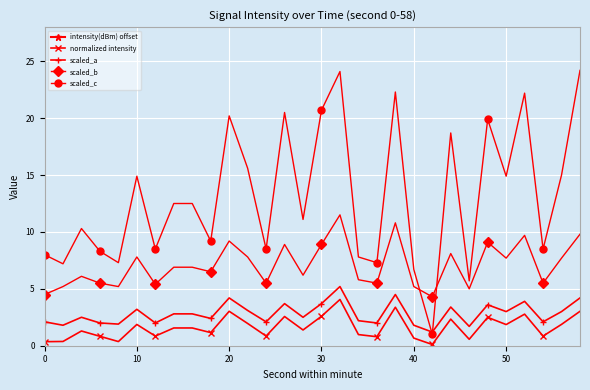

Reading right to left, list all the values displayed in this chart.

intensity(dBm) offset: -103.0	-101.9	-100.8	-102.8	-101.9	-102.5	-99.6	-102.3	-97.9	-100.7	-104.4	-100.8	-101.0	-104.1	-102.6	-101.4	-102.6	-101.1	-101.0	-103.0	-102.8	-102.4	-102.4	-101.2	-98.1	-101.6	-101.2	-102.7	-101.6	-99.6
normalized intensity: 3.0	1.9	0.8	2.8	1.9	2.5	0.6	2.3	0.1	0.7	3.4	0.8	1.0	4.1	2.6	1.4	2.6	0.9	2.0	3.0	1.2	1.6	1.6	0.8	1.9	0.4	0.8	1.3	0.4	0.4
scaled_a: 4.2	3.0	2.1	3.9	3.0	3.6	1.7	3.4	1.2	1.8	4.5	2.0	2.2	5.2	3.7	2.5	3.7	2.1	3.1	4.2	2.4	2.8	2.8	2.0	3.2	1.9	2.0	2.5	1.8	2.1
scaled_b: 9.8	7.7	5.5	9.7	7.7	9.1	5.0	8.1	4.3	5.2	10.8	5.5	5.8	11.5	8.9	6.2	8.9	5.5	7.8	9.2	6.5	6.9	6.9	5.4	7.8	5.2	5.5	6.1	5.2	4.5
scaled_c: 24.2	15.0	8.5	22.2	14.9	19.9	5.7	18.7	1.0	6.7	22.3	7.3	7.8	24.1	20.7	11.1	20.5	8.5	15.6	20.2	9.2	12.5	12.5	8.5	14.9	7.3	8.3	10.3	7.2	8.0